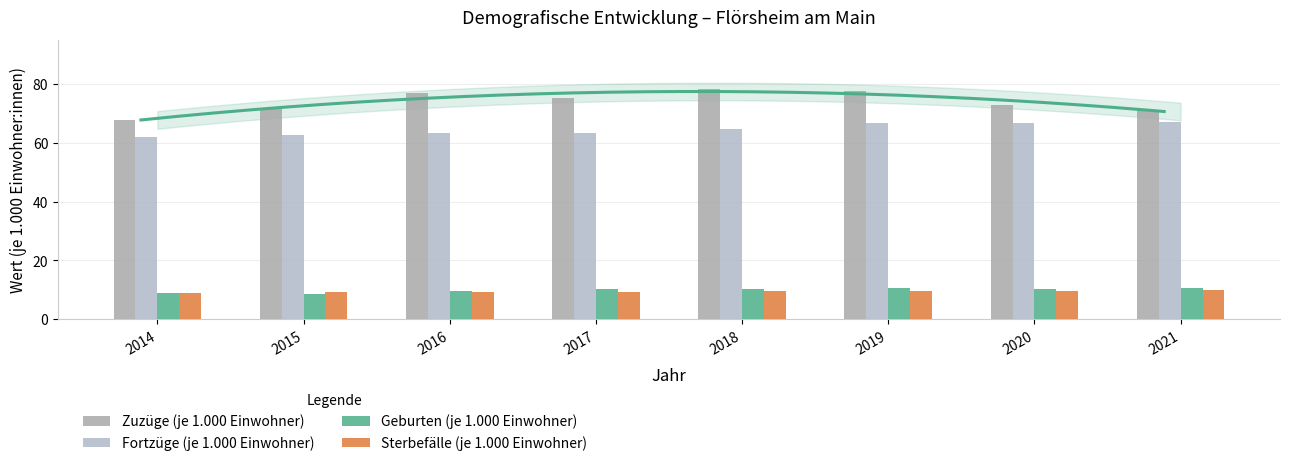

Which series has the widest spread of values?

Zuzüge (je 1.000 Einwohner)